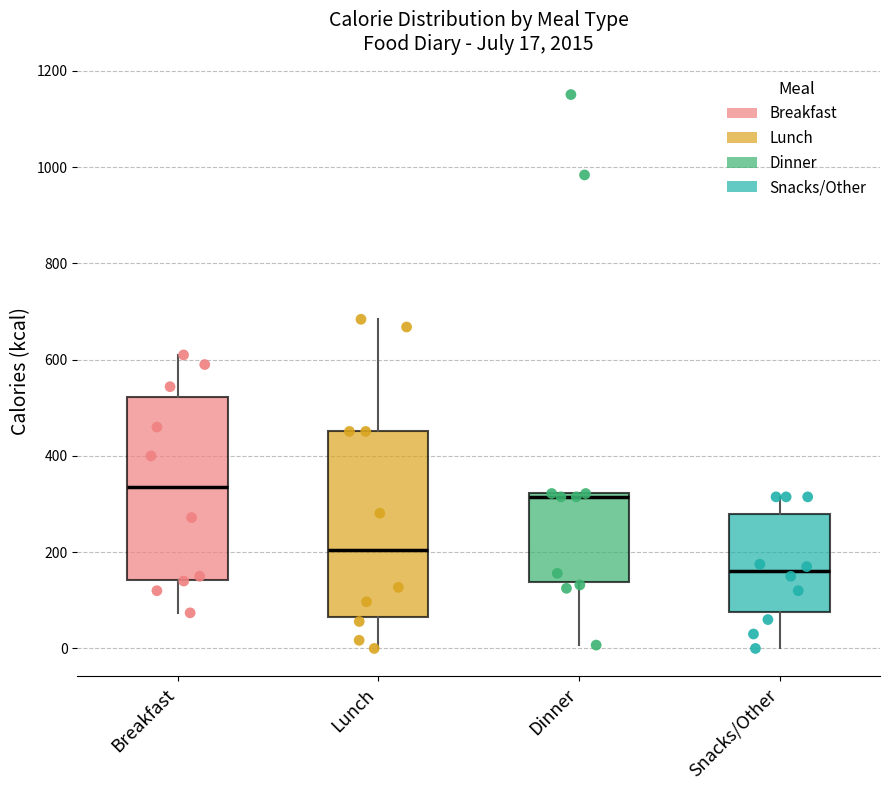

Which box's median line is the highest?

Breakfast